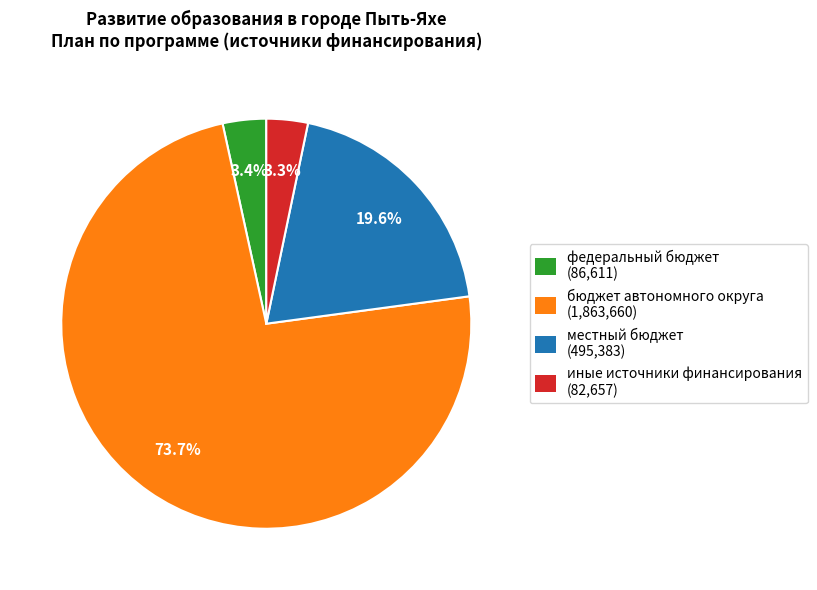

Does иные источники финансирования represent more than half of the total?

No